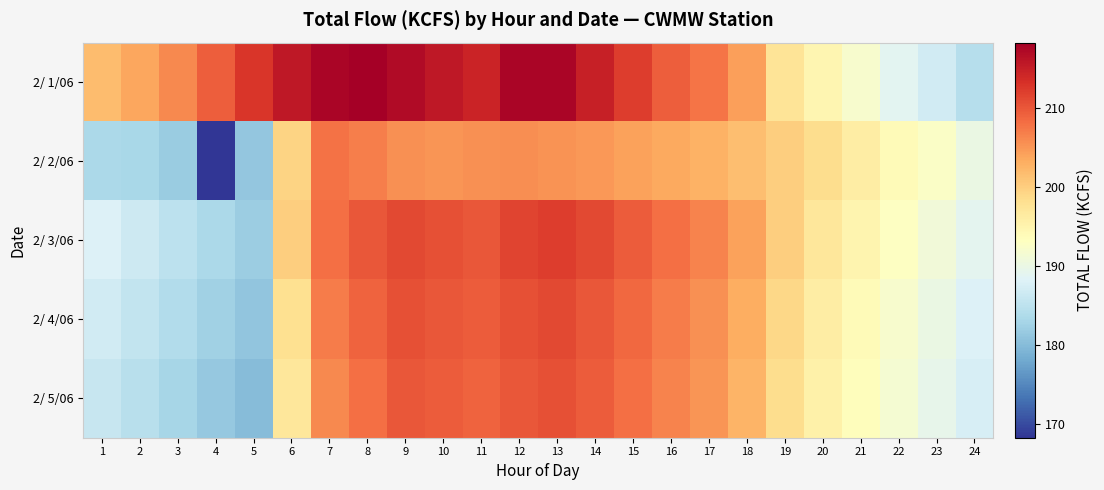

How many categories are shown in the chart?

24